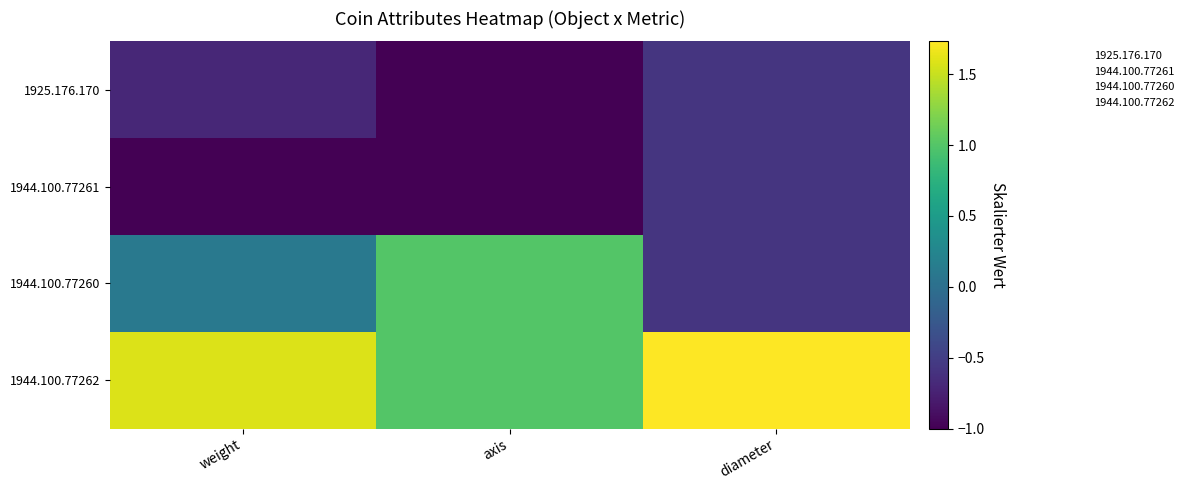

Which series has the largest total across all categories?

1944.100.77262